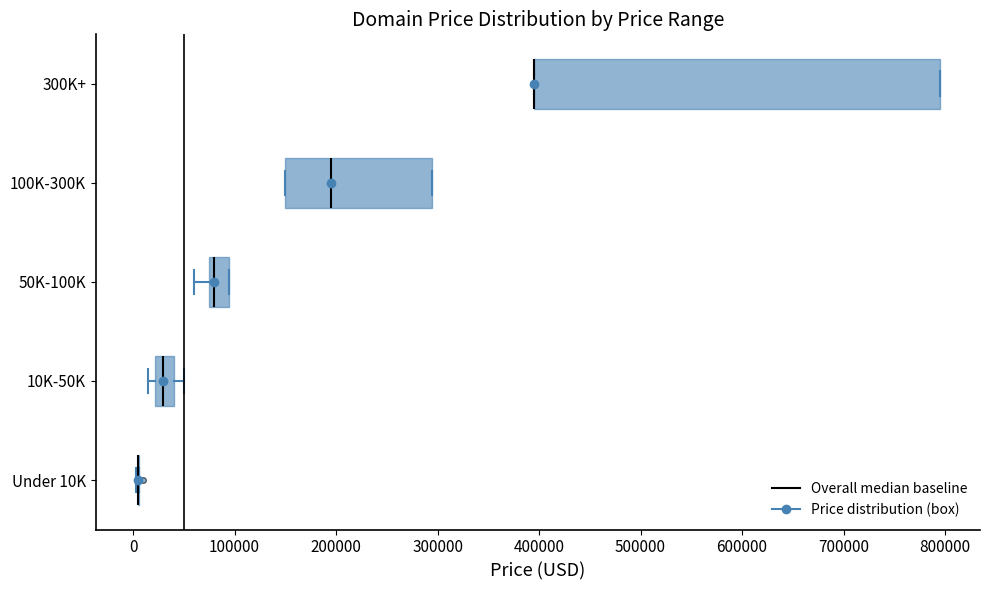

Reading bottom to top, read every box against the x-axis: the position of its median line, the range the box covers, and the ends of its whiskers. The values are not printed on the chart, so give them approximately, as read against the axis.

Under 10K: box collapsed to a line at 0, whiskers 0 to 10000
10K-50K: median 30000, box 20000 to 40000, whiskers 10000 to 50000
50K-100K: median 80000, box 70000 to 90000, whiskers 60000 to 90000
100K-300K: median 190000, box 150000 to 290000, whiskers 150000 to 290000
300K+: median 390000 (drawn on the box's left edge), box 390000 to 790000, whiskers 390000 to 790000